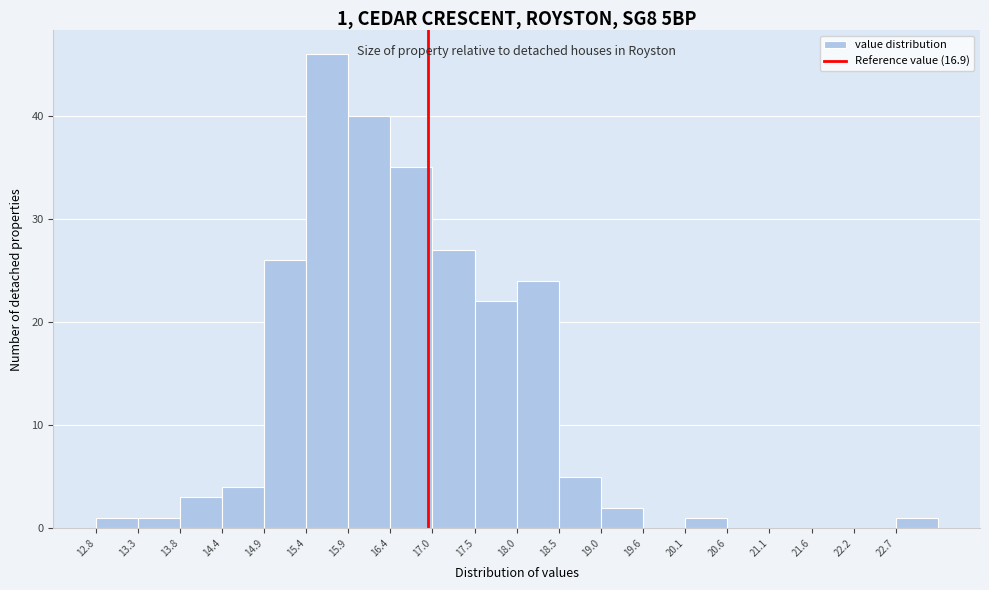

Which range on the x-axis has the tallest bar?

15.40 to 15.92